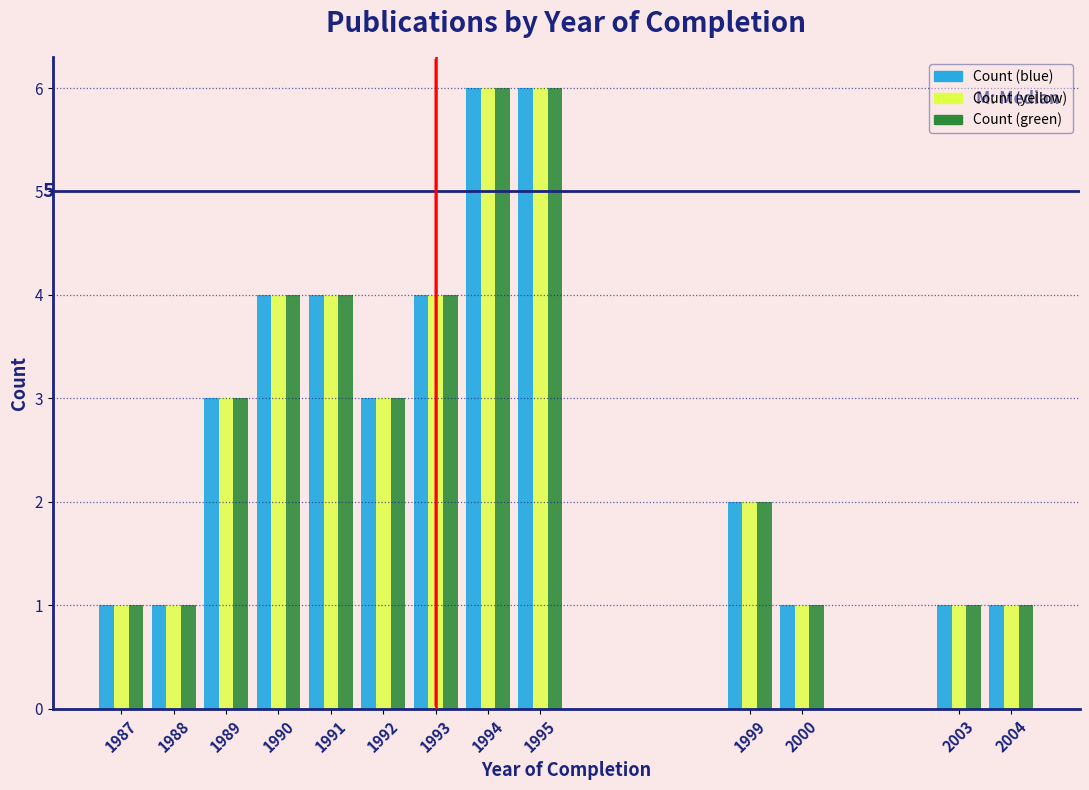

What is the total value across all series at 1994?

18